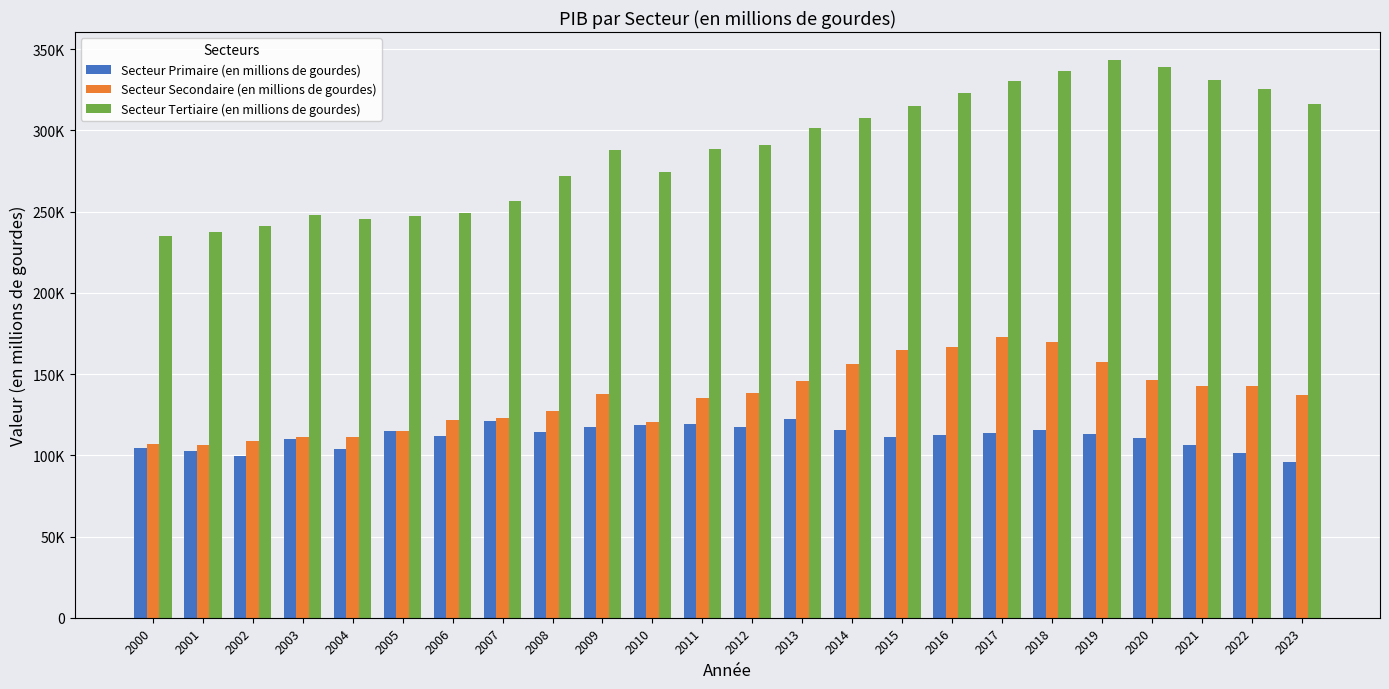

What is the value of the Secteur Secondaire (en millions de gourdes) bar at the 4th from the left?

111421.8